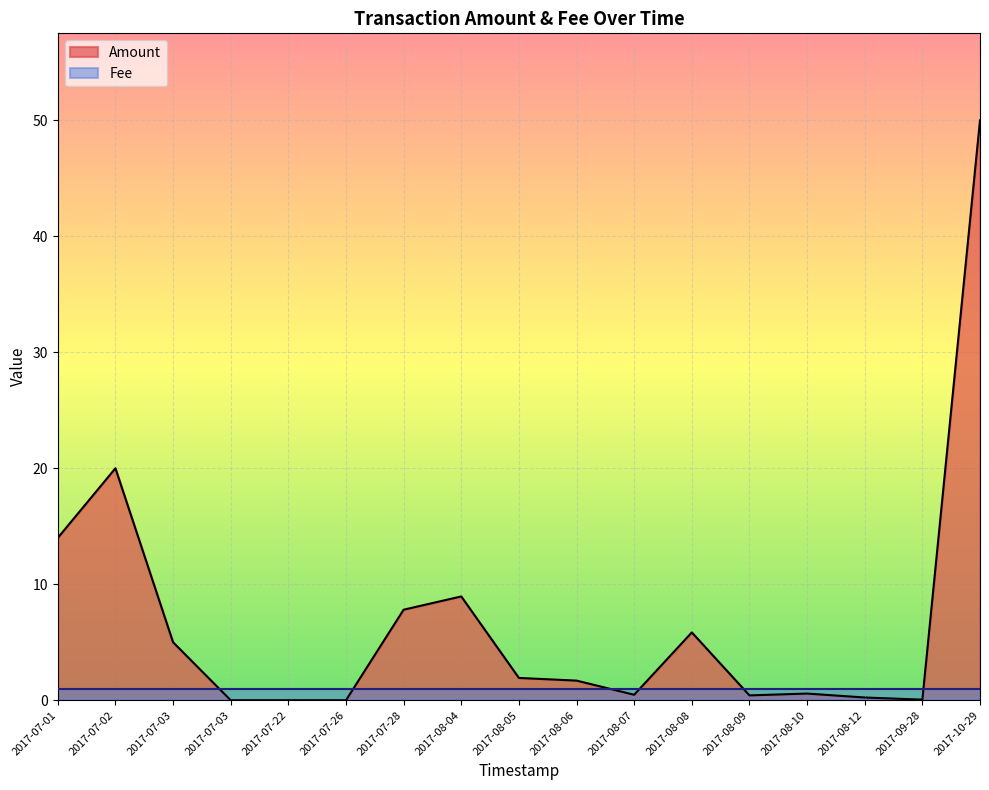

Reading left to right, transcribe all the data shown in this chart.

Amount: 2017-10-29=50.0	2017-09-28=0.1	2017-08-12=0.2	2017-08-10=0.6	2017-08-09=0.4	2017-08-08=5.8	2017-08-07=0.5	2017-08-06=1.7	2017-08-05=1.9	2017-08-04=8.9	2017-07-28=7.8	2017-07-26=0.0	2017-07-22=0.0	2017-07-03=0.0	2017-07-03=5.0	2017-07-02=20.0	2017-07-01=14.0
Fee: 2017-10-29=1.0	2017-09-28=1.0	2017-08-12=1.0	2017-08-10=1.0	2017-08-09=1.0	2017-08-08=1.0	2017-08-07=1.0	2017-08-06=1.0	2017-08-05=1.0	2017-08-04=1.0	2017-07-28=1.0	2017-07-26=1.0	2017-07-22=1.0	2017-07-03=1.0	2017-07-03=1.0	2017-07-02=1.0	2017-07-01=1.0